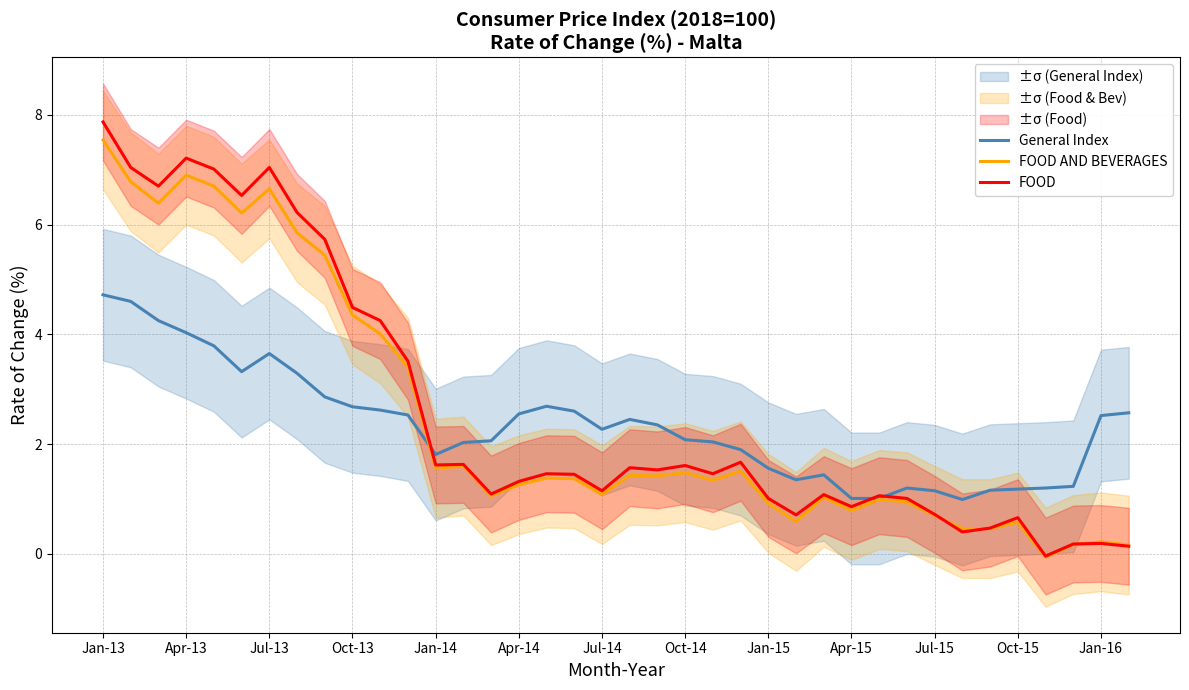

What is the average value of the FOOD AND BEVERAGES series?

2.5